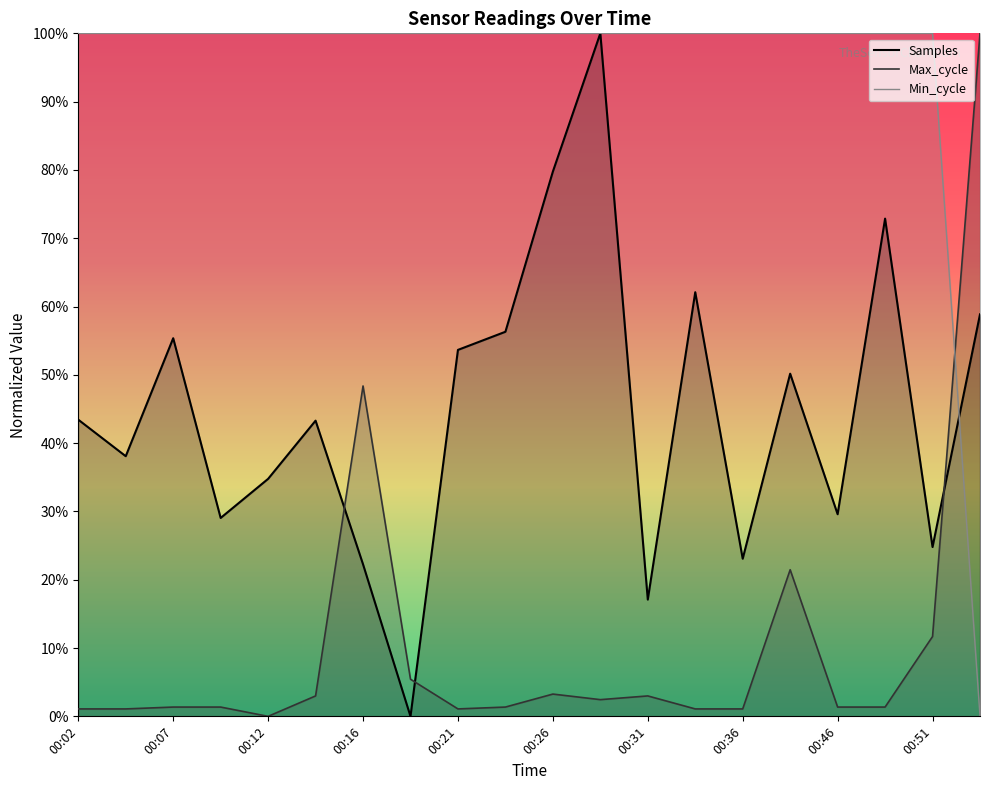

Reading right to left, extract all data points from this chart.

Samples: 58.9	24.8	72.9	29.6	50.2	23.1	62.1	17.1	100.0	79.8	56.3	53.7	0.0	22.3	43.3	34.8	29.0	55.4	38.1	43.4
Max_cycle: 100.0	11.7	1.4	1.4	21.5	1.1	1.1	3.0	2.4	3.3	1.4	1.1	5.4	48.4	3.0	0.0	1.4	1.4	1.1	1.1
Min_cycle: 0.0	100.0	100.0	100.0	100.0	100.0	100.0	100.0	100.0	100.0	100.0	100.0	100.0	100.0	100.0	100.0	100.0	100.0	100.0	100.0